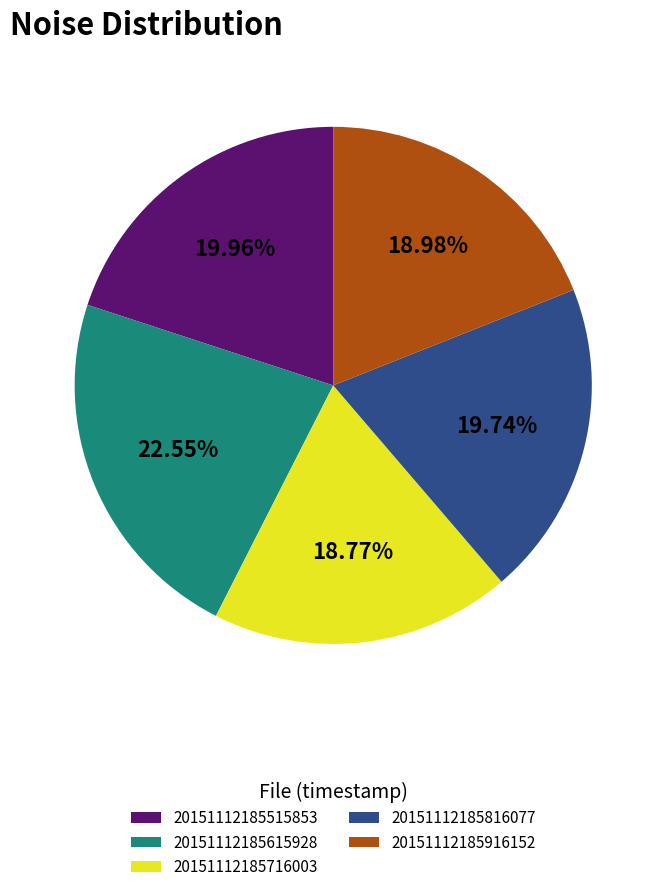

Is there a majority slice in this chart?

No